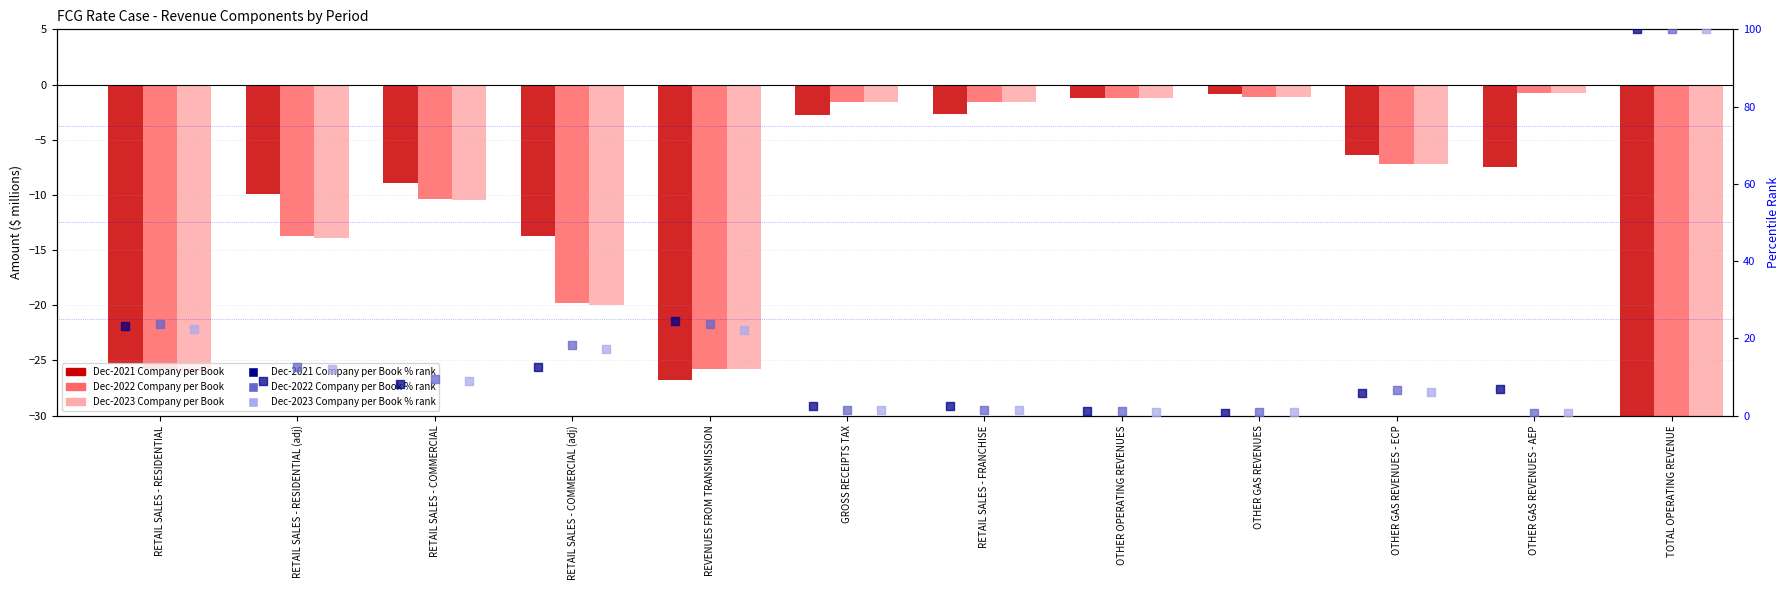

Is the value of Dec-2021 Company per Book at RETAIL SALES - RESIDENTIAL (adj) greater than the value of Dec-2022 Company per Book at OTHER OPERATING REVENUES?

No